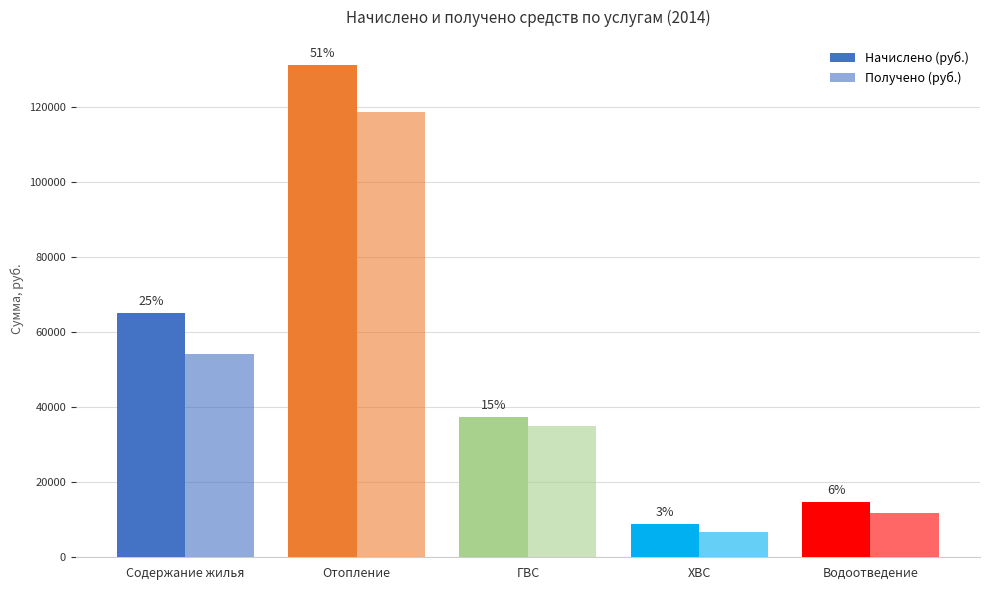

Reading left to right, extract all data points from this chart.

Начислено (руб.): 64979.5	131195.2	37429.8	8818.9	14631.5
Получено (руб.): 54173.5	118463.7	34930.1	6662.4	11739.1